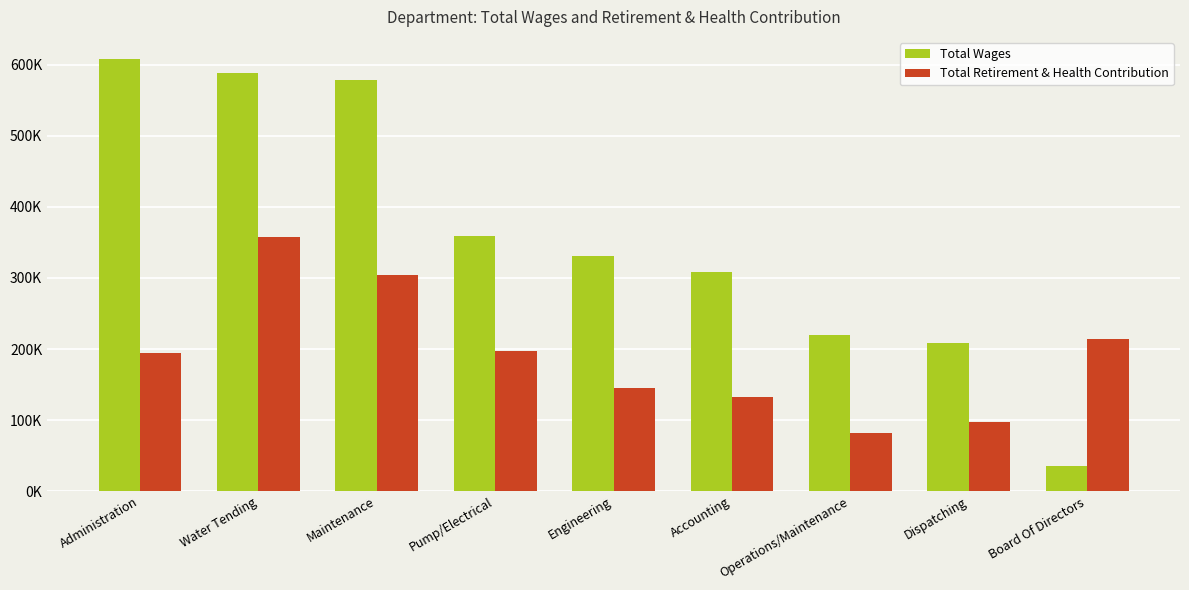

Rank the series by their average value, from lowest to highest.

Total Retirement & Health Contribution, Total Wages